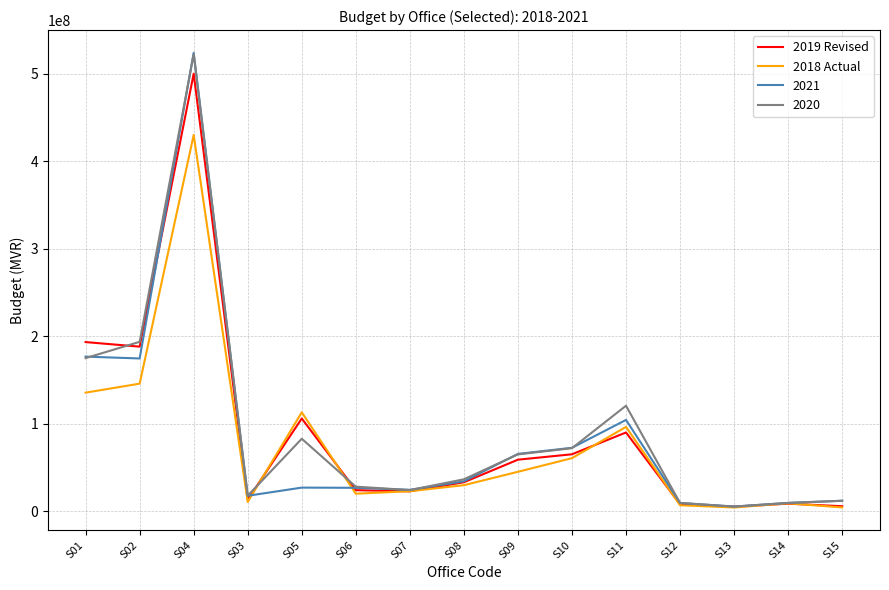

Does the chart display data point markers on the line(s)?

No